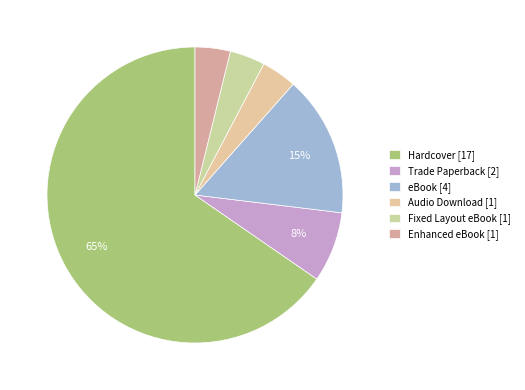

Which slice represents more than half of the pie?

Hardcover